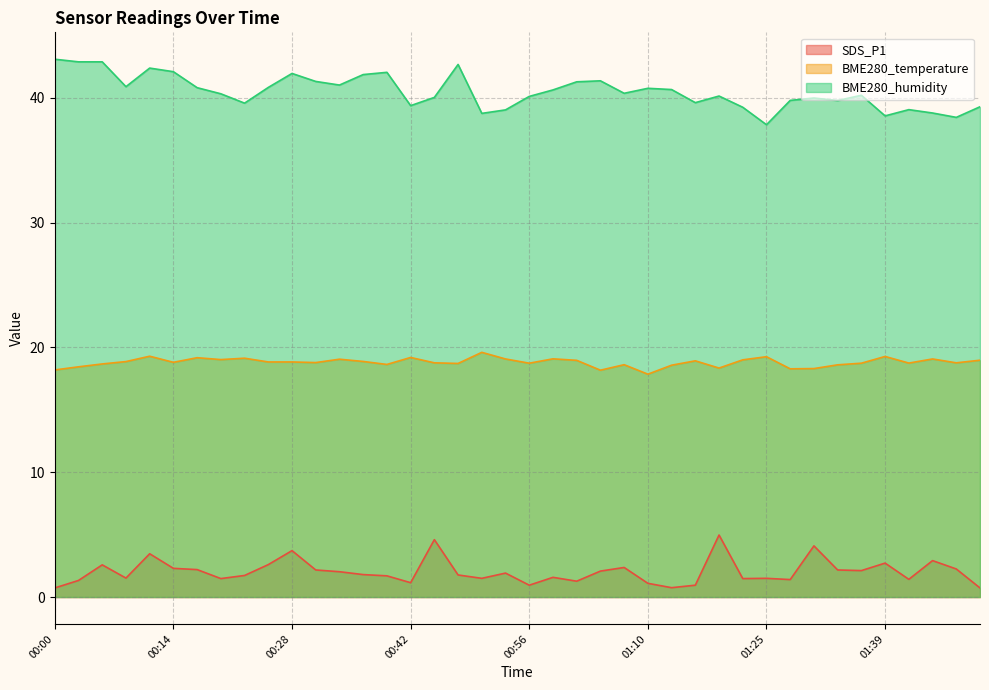

Reading left to right, extract all data points from this chart.

SDS_P1: 0.7	1.3	2.6	1.5	3.5	2.3	2.2	1.5	1.7	2.6	3.7	2.2	2.0	1.8	1.7	1.1	4.6	1.8	1.5	1.9	0.9	1.6	1.3	2.1	2.4	1.1	0.8	0.9	5.0	1.5	1.5	1.4	4.1	2.2	2.1	2.7	1.4	2.9	2.2	0.7
BME280_temperature: 18.2	18.4	18.7	18.9	19.3	18.8	19.2	19.0	19.1	18.8	18.8	18.8	19.1	18.9	18.6	19.2	18.8	18.7	19.6	19.1	18.7	19.1	19.0	18.2	18.6	17.9	18.6	18.9	18.4	19.0	19.3	18.3	18.3	18.6	18.7	19.3	18.8	19.1	18.8	19.0
BME280_humidity: 43.1	42.9	42.9	40.9	42.4	42.1	40.8	40.3	39.6	40.8	42.0	41.3	41.0	41.9	42.0	39.4	40.0	42.7	38.8	39.0	40.1	40.6	41.3	41.4	40.4	40.8	40.7	39.6	40.1	39.2	37.9	39.8	40.0	39.8	40.2	38.6	39.1	38.8	38.4	39.3